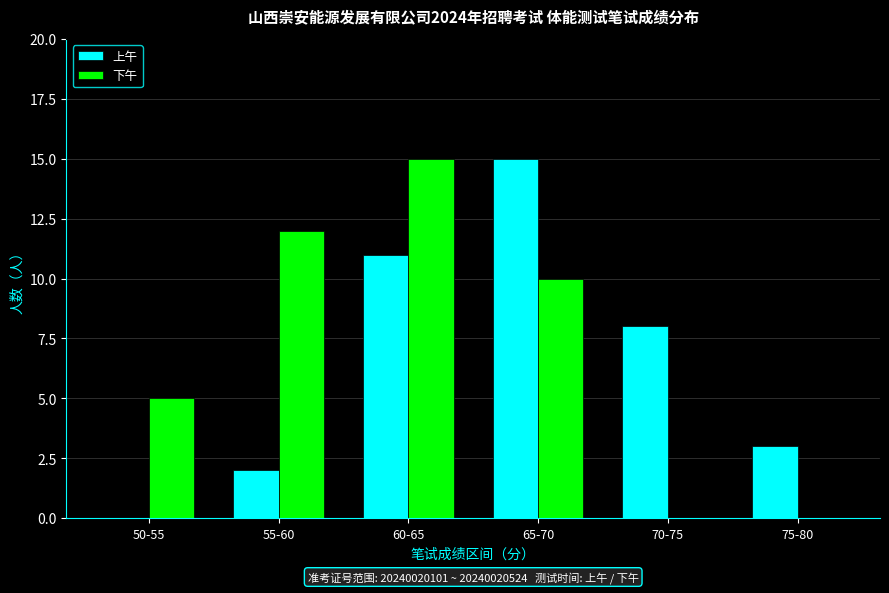

At which category is the sum across all series the highest?

60-65